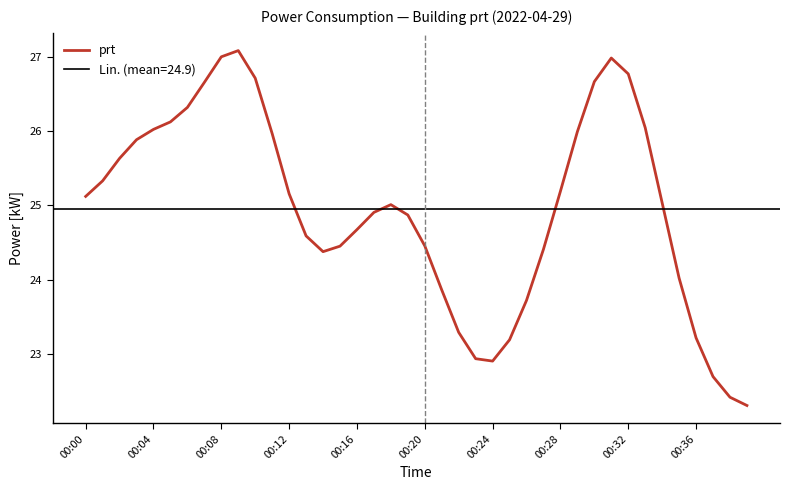

The value of prt at 00:08 is 27.0. True or false?

True